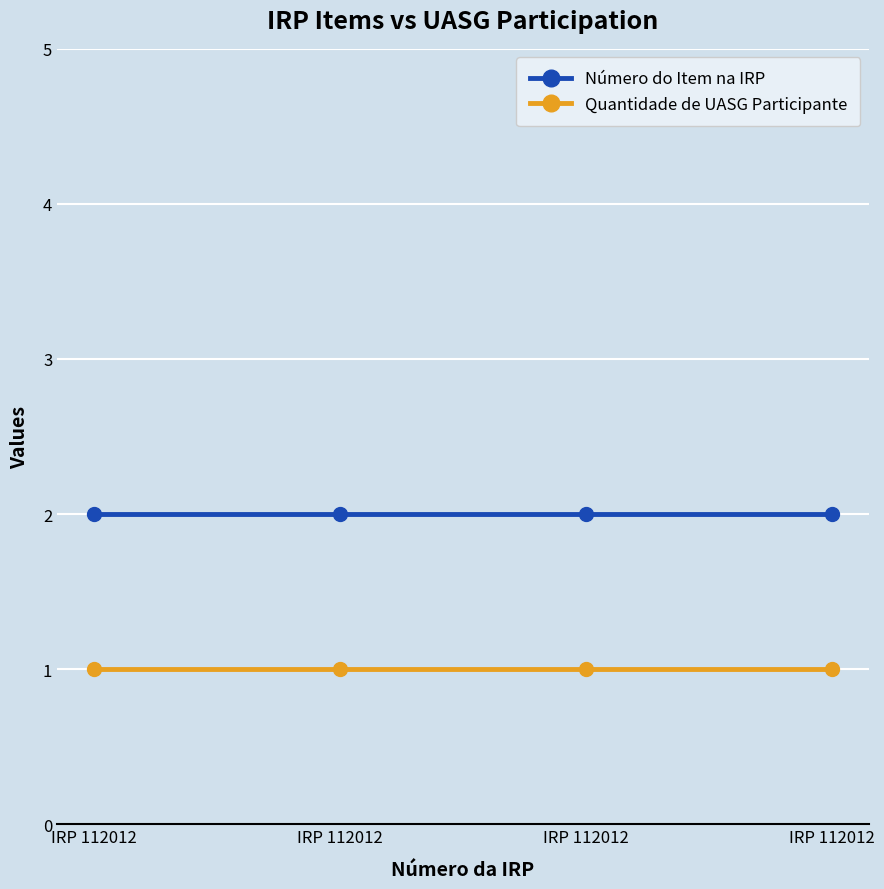

Which series has the widest spread of values?

Número do Item na IRP